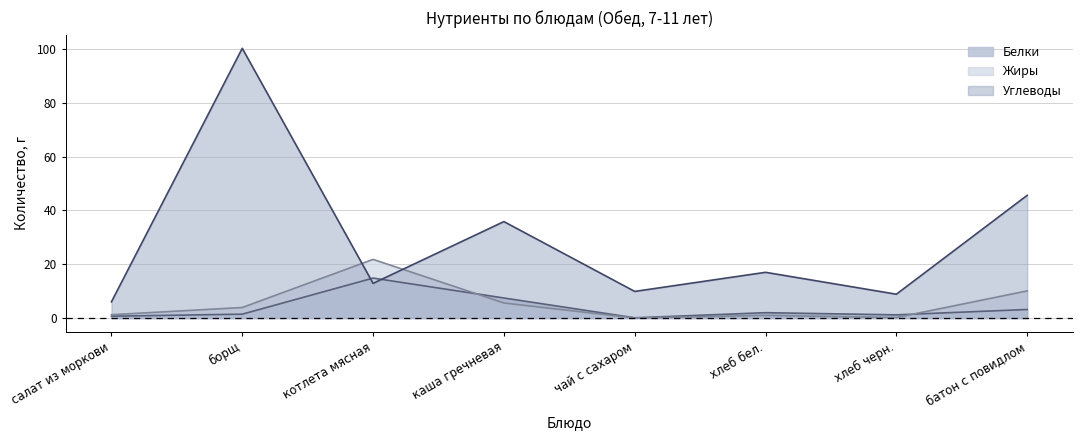

What is the sum of the Углеводы values at борщ and хлеб черн.?

109.1